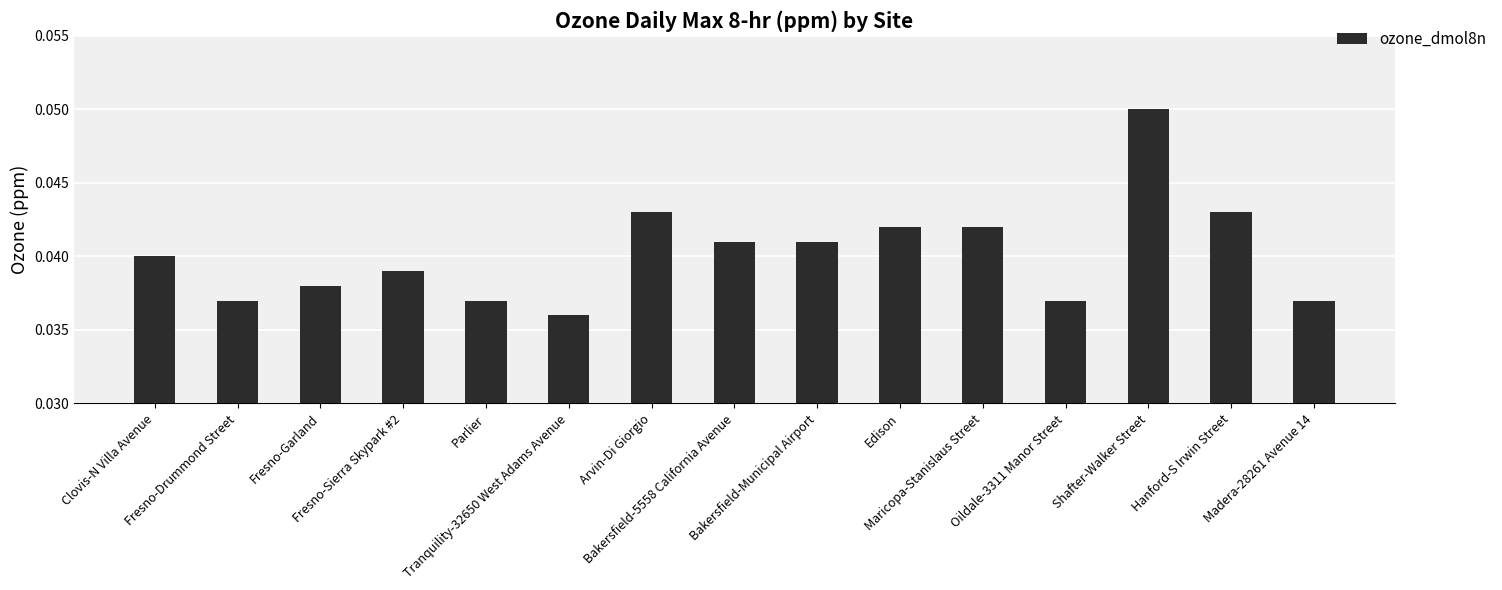

Are the bars grouped side by side (vs. stacked)?

No